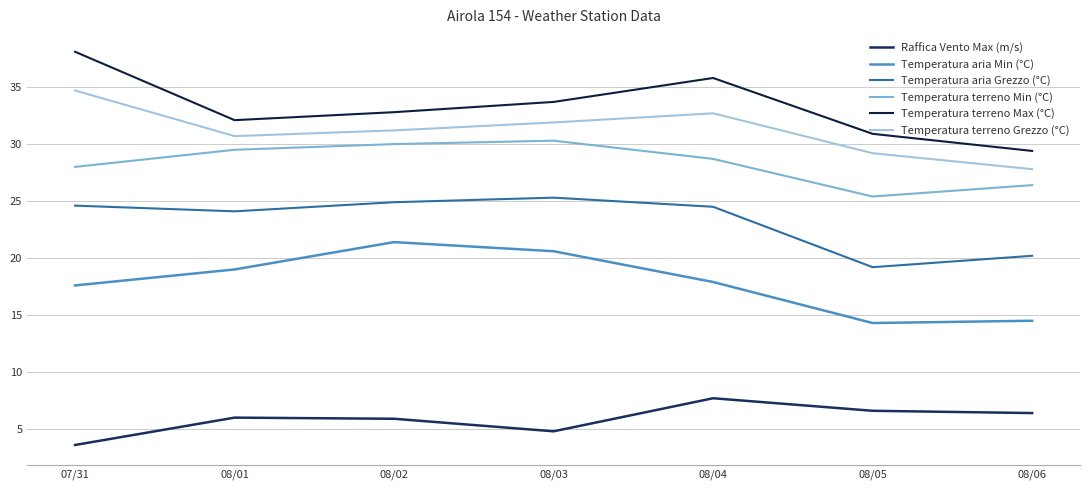

What is the average value of the Temperatura terreno Grezzo (°C) series?

31.2